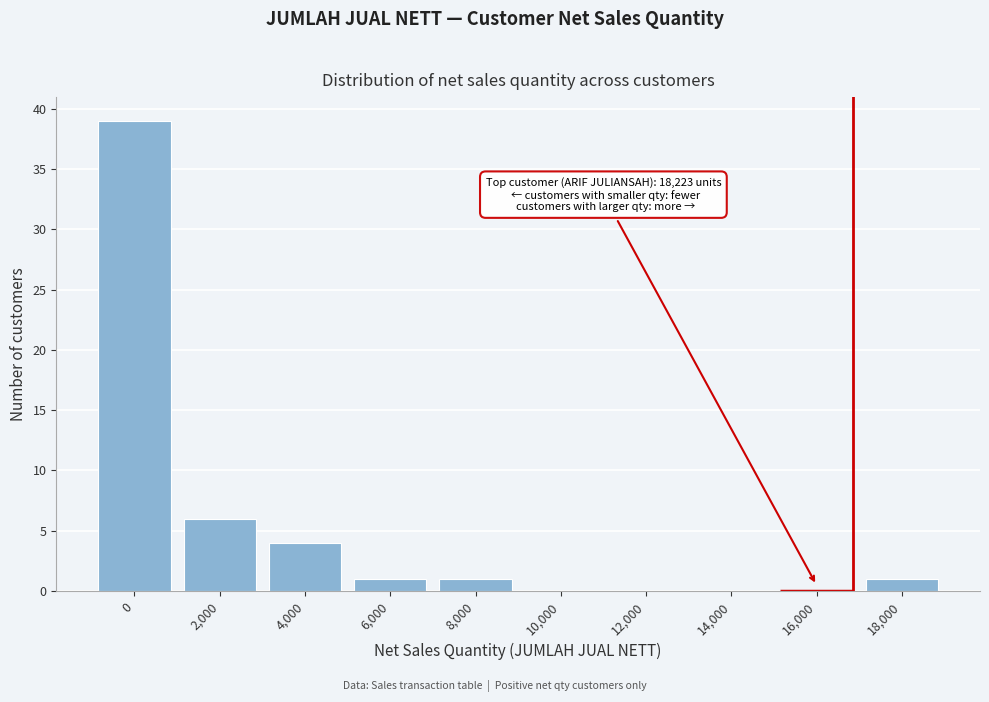

Reading left to right, extract all data points from this chart.

0=39	2,000=6	4,000=4	6,000=1	8,000=1	10,000=0	12,000=0	14,000=0	16,000=0	18,000=1